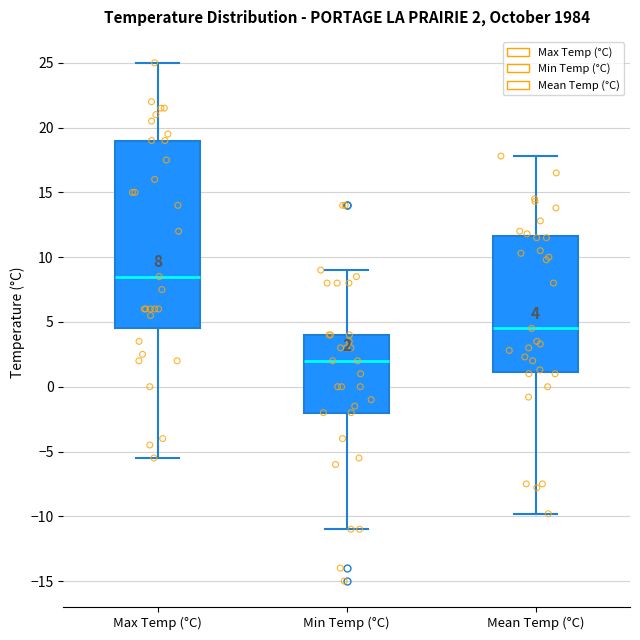

Comparing the boxes themselves (not the whiskers), which one is the tallest?

Max Temp (°C)